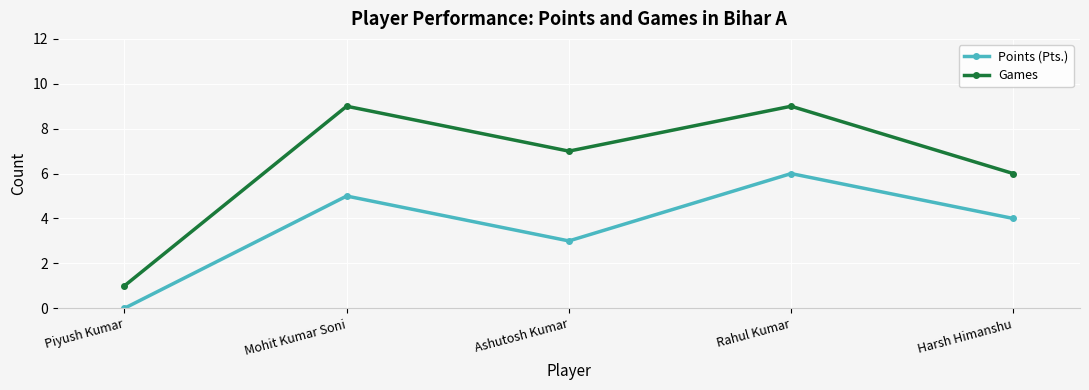

What is the maximum value shown in the chart?

9